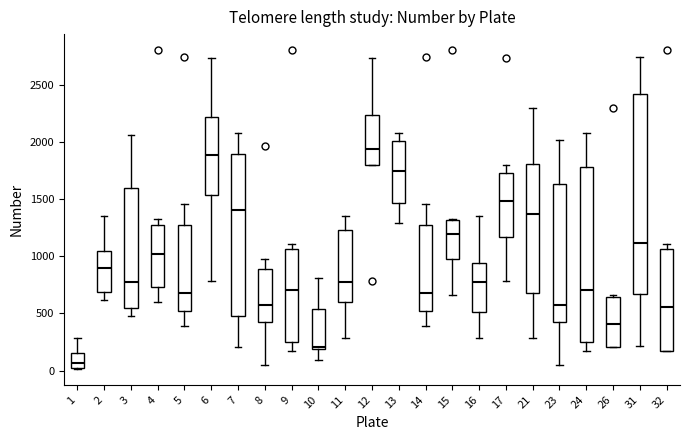

Reading left to right, read every box against the y-axis: the position of its median line, the range the box covers, and the ends of its whiskers. The values are not printed on the chart, so give them approximately, as read against the axis.

1: median 50, box 0 to 150, whiskers 0 to 300
2: median 900, box 700 to 1050, whiskers 600 to 1350
3: median 750, box 550 to 1600, whiskers 500 to 2050
4: median 1000, box 750 to 1300, whiskers 600 to 1350
5: median 700, box 500 to 1300, whiskers 400 to 1450
6: median 1900, box 1550 to 2200, whiskers 800 to 2750
7: median 1400, box 500 to 1900, whiskers 200 to 2100
8: median 550, box 450 to 900, whiskers 50 to 1000
9: median 700, box 250 to 1050, whiskers 150 to 1100
10: median 200 (just above the box's lower edge), box 200 to 550, whiskers 100 to 800
11: median 750, box 600 to 1250, whiskers 300 to 1350
12: median 1950, box 1800 to 2250, whiskers 1800 to 2750
13: median 1750, box 1450 to 2000, whiskers 1300 to 2100
14: median 700, box 500 to 1300, whiskers 400 to 1450
15: median 1200, box 1000 to 1300, whiskers 650 to 1350
16: median 750, box 500 to 950, whiskers 300 to 1350
17: median 1500, box 1150 to 1750, whiskers 800 to 1800
21: median 1350, box 700 to 1800, whiskers 300 to 2300
23: median 550, box 450 to 1650, whiskers 50 to 2000
24: median 700, box 250 to 1800, whiskers 150 to 2100
26: median 400, box 200 to 650, whiskers 200 to 650 (just above the box's upper edge)
31: median 1100, box 650 to 2400, whiskers 200 to 2750
32: median 550, box 150 to 1050, whiskers 150 to 1100